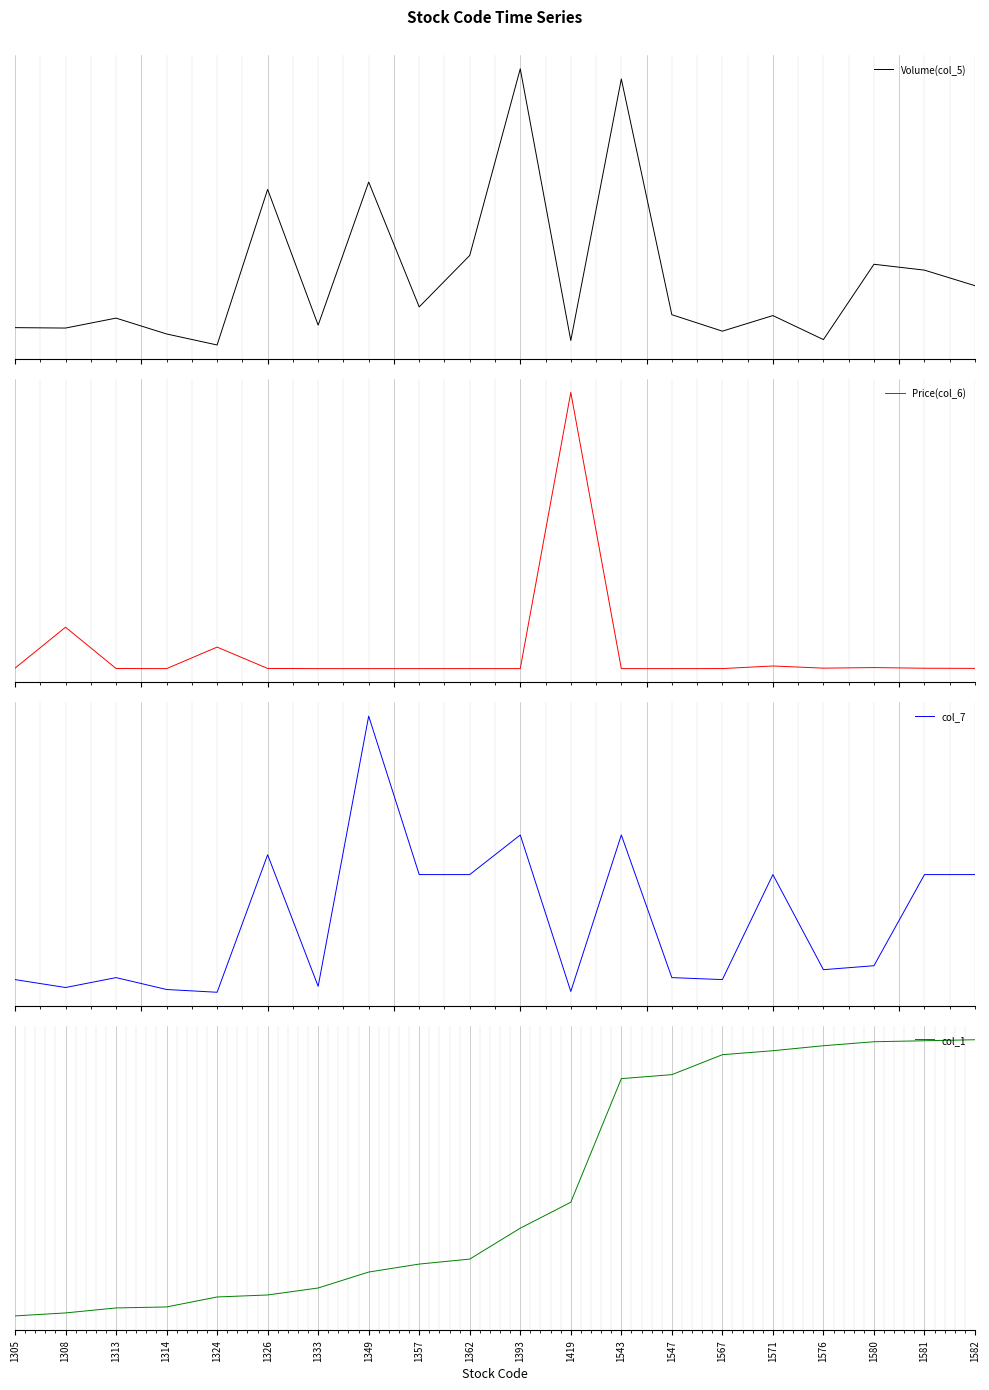

List the labels in order of Price(col_6) value, smallest first.

1314, 1333, 1357, 1543, 1547, 1349, 1393, 1362, 1567, 1313, 1326, 1582, 1581, 1305, 1576, 1580, 1571, 1324, 1308, 1419